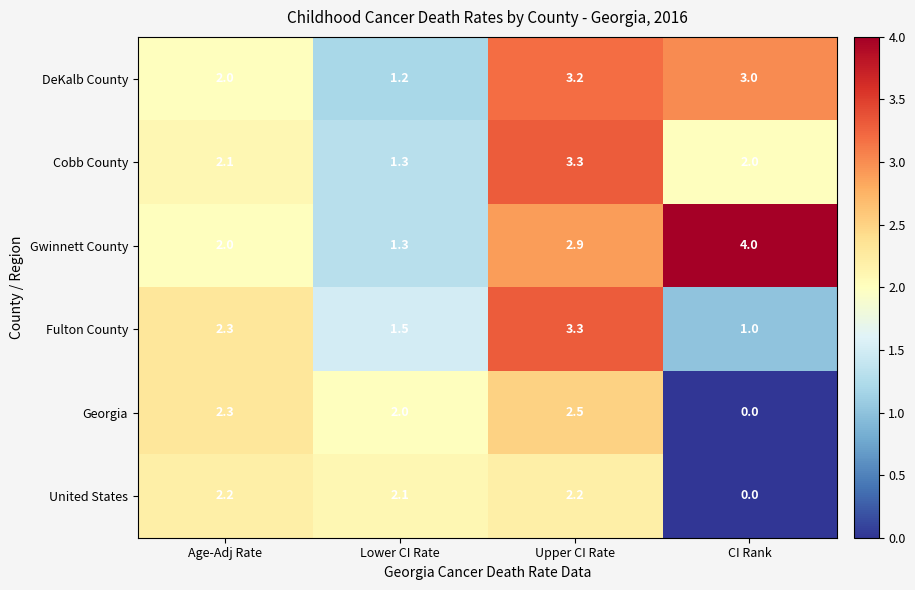

What is the total value across all series at Lower CI Rate?

9.4